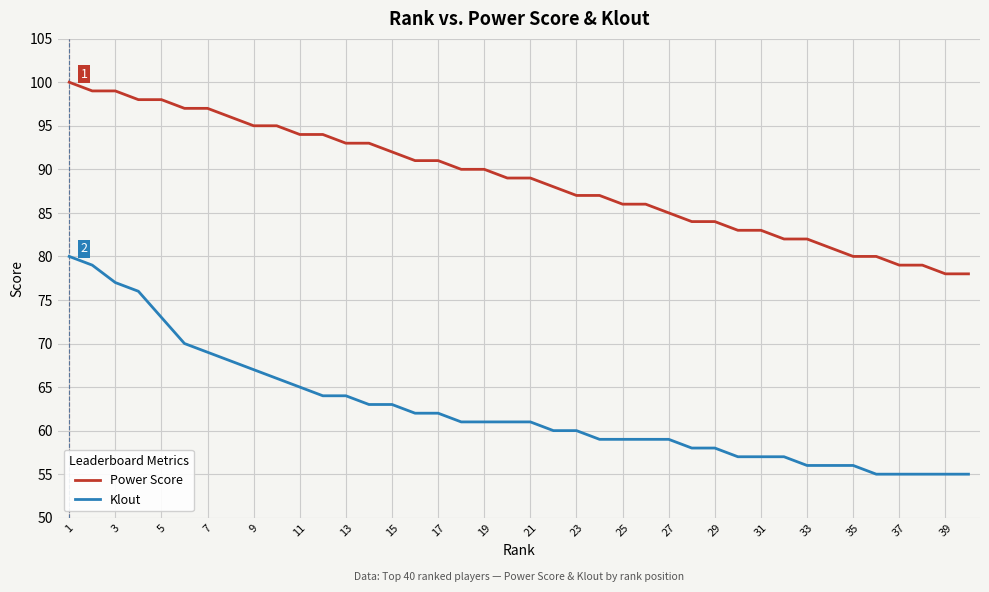

Reading left to right, extract all data points from this chart.

Power Score: 100	99	99	98	98	97	97	96	95	95	94	94	93	93	92	91	91	90	90	89	89	88	87	87	86	86	85	84	84	83	83	82	82	81	80	80	79	79	78	78
Klout: 80	79	77	76	73	70	69	68	67	66	65	64	64	63	63	62	62	61	61	61	61	60	60	59	59	59	59	58	58	57	57	57	56	56	56	55	55	55	55	55